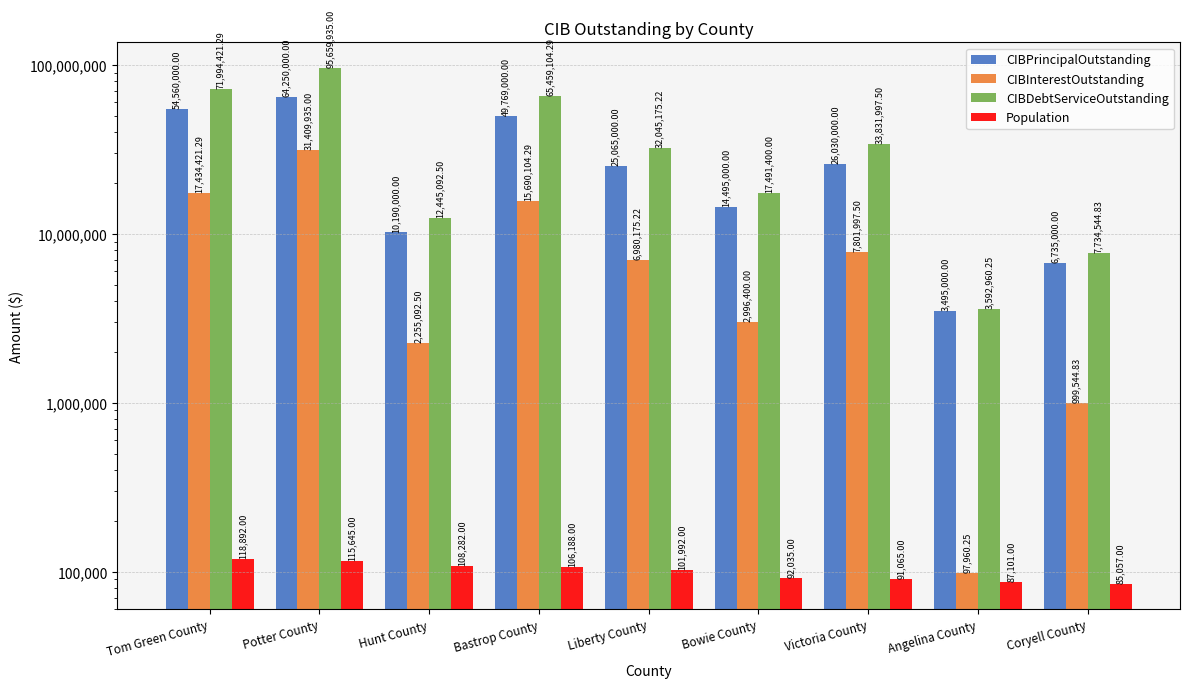

Where is Population nearest to the value 101974?

Liberty County